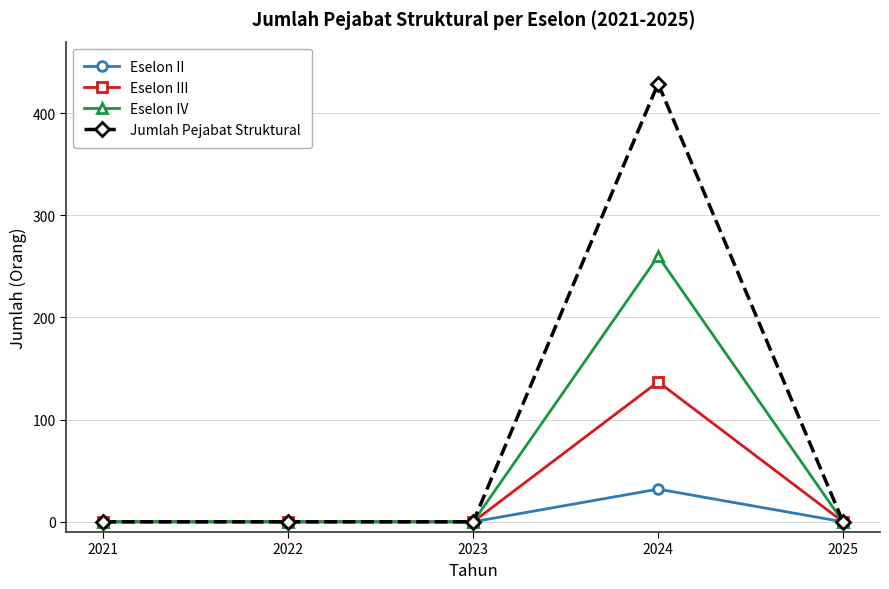

How many categories are shown in the chart?

5